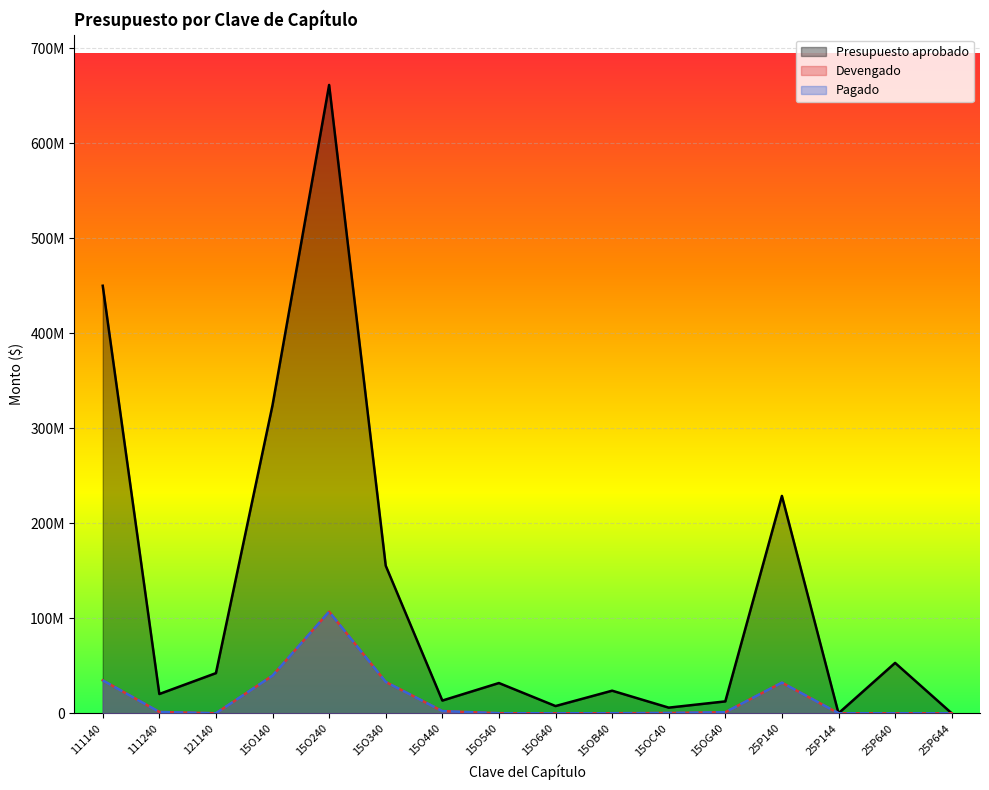

Reading left to right, list all the values displayed in this chart.

Presupuesto aprobado: 111140=450145672.0	111240=20293604.0	121140=42268250.0	15O140=324440386.0	15O240=661567388.0	15O340=155397018.0	15O440=13393186.0	15O540=31848016.0	15O640=7609965.0	15OB40=23778875.0	15OC40=5936196.0	15OG40=12514841.0	25P140=228835049.0	25P144=6197.6	25P640=53046652.0	25P644=1353.8
Devengado: 111140=34667411.7	111240=1379915.0	121140=0.0	15O140=39619476.2	15O240=106967946.8	15O340=33023711.7	15O440=2289973.5	15O540=69380.3	15O640=0.0	15OB40=66515.1	15OC40=300000.0	15OG40=1128584.9	25P140=32275536.6	25P144=0.0	25P640=0.0	25P644=0.0
Pagado: 111140=34667411.7	111240=1379915.0	121140=0.0	15O140=39619476.2	15O240=106967946.8	15O340=33023711.7	15O440=2289973.5	15O540=69380.3	15O640=0.0	15OB40=66515.1	15OC40=300000.0	15OG40=1128584.9	25P140=32275536.6	25P144=0.0	25P640=0.0	25P644=0.0